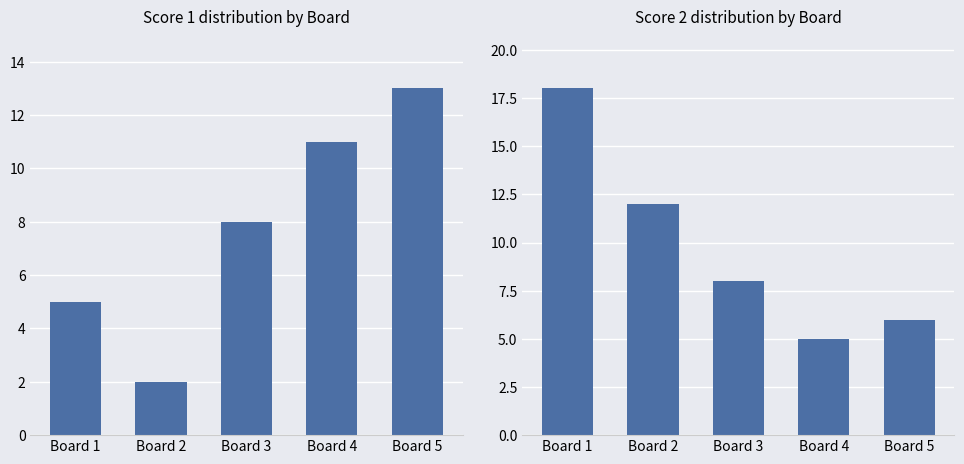

What is the difference between the maximum and minimum values in the Score 2 series?

13